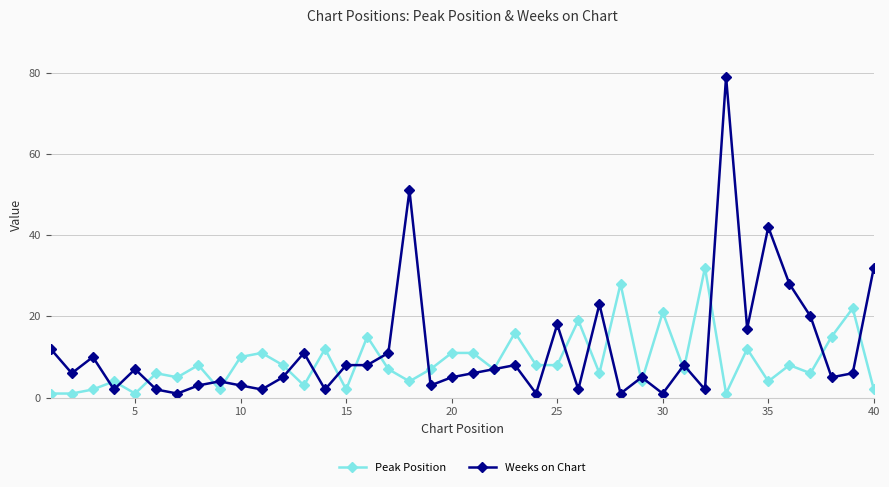

How many lines are shown in the chart?

2